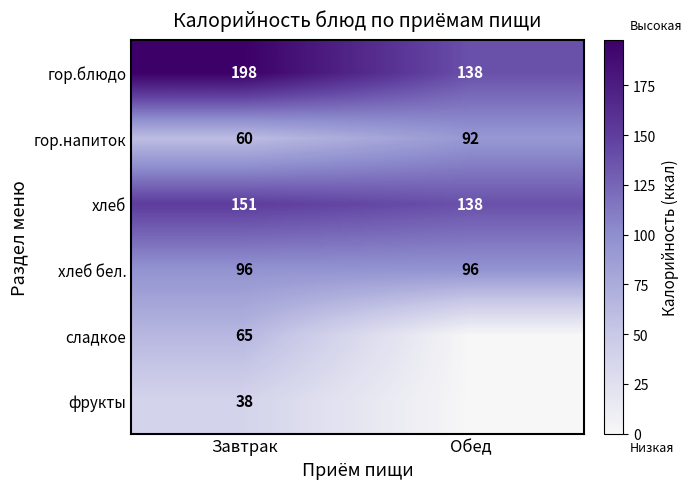

What is the spread (max minus min) of values at Обед?

138